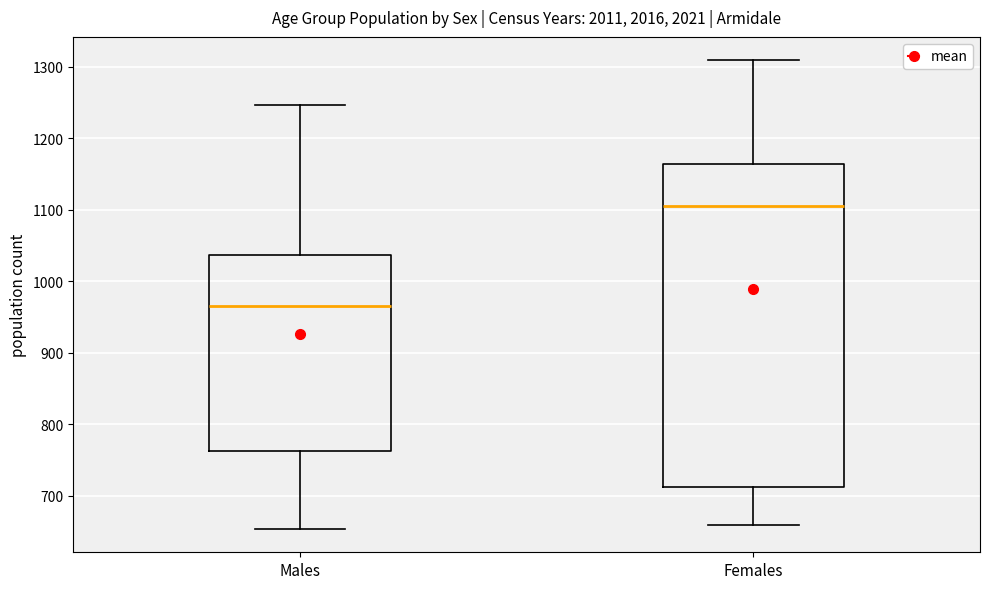

Where does the lower whisker of the box for Males end on the y-axis? The values are not printed on the chart, so give them approximately, as read against the axis.

650